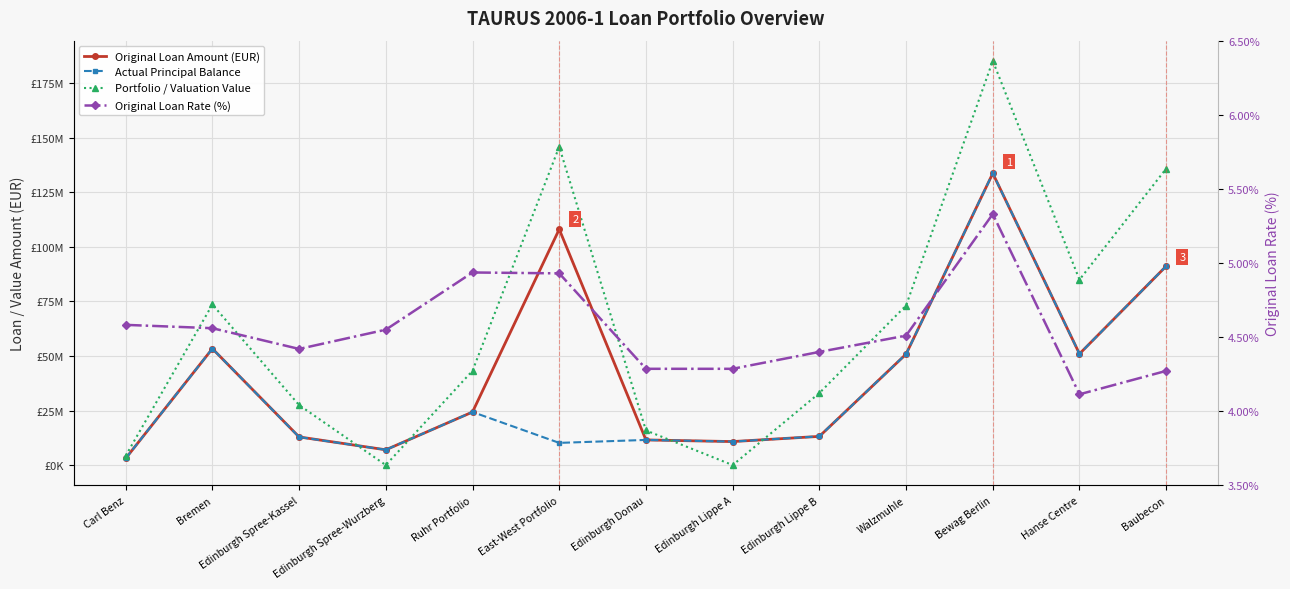

What are all the series names shown in the legend?

Original Loan Amount (EUR), Actual Principal Balance, Portfolio / Valuation Value, Original Loan Rate (%)